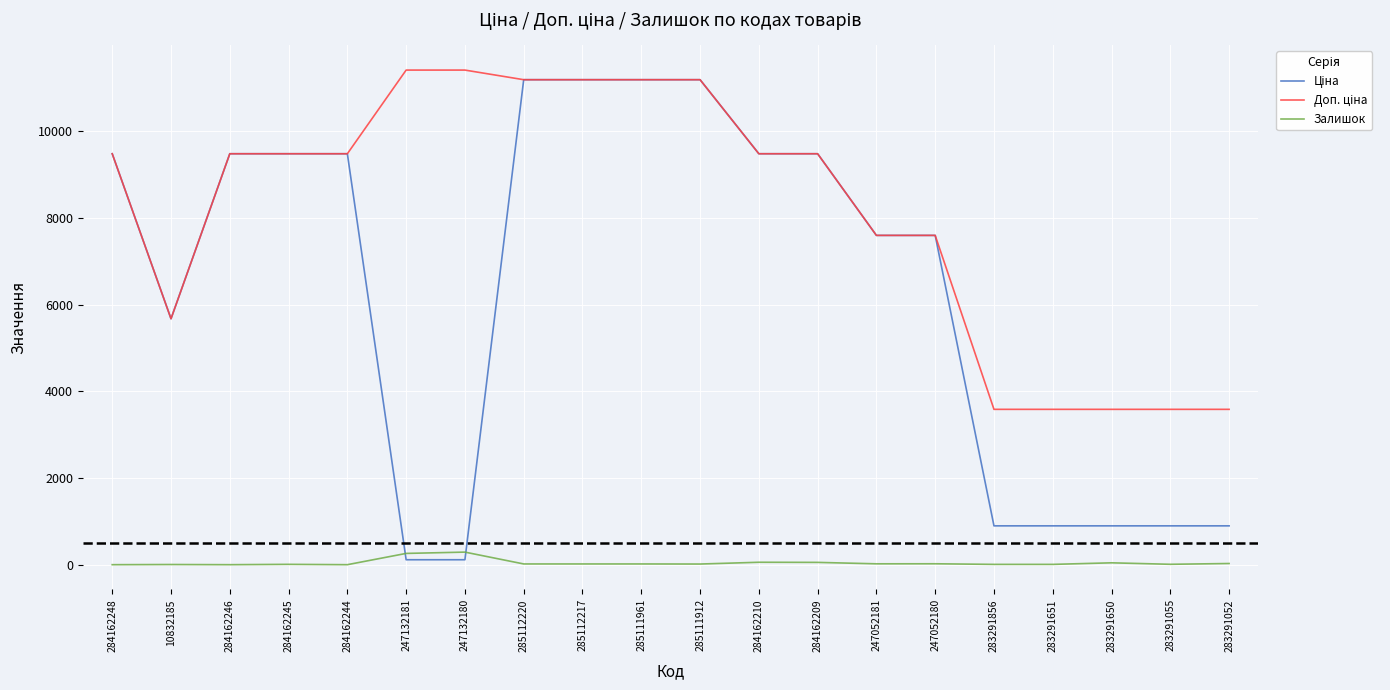

What is the maximum value for Залишок?

290.0